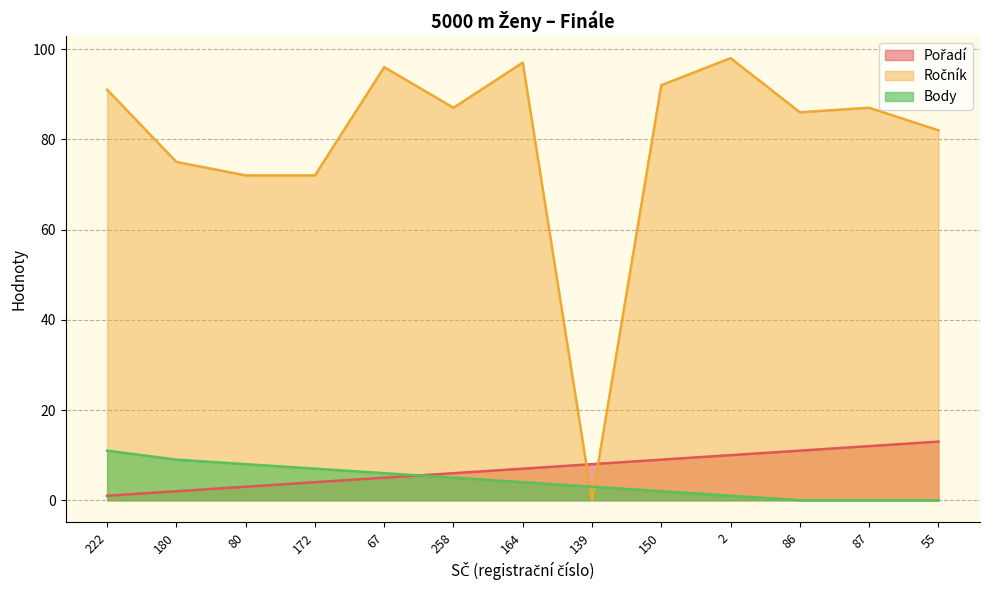

Does the chart have visible grid lines?

Yes